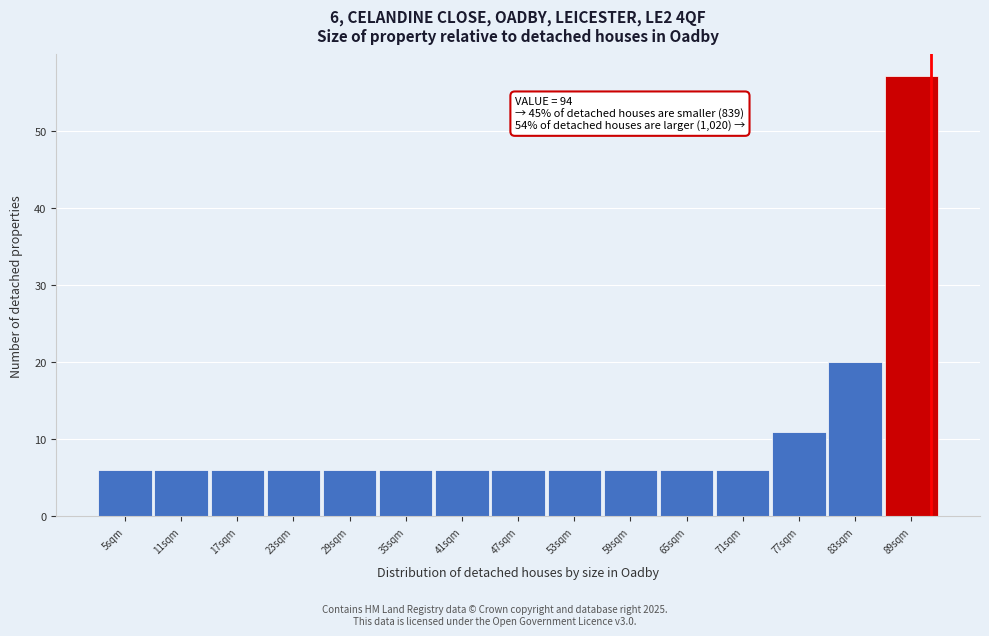

Reading right to left, list all the values displayed in this chart.

57	20	11	6	6	6	6	6	6	6	6	6	6	6	6